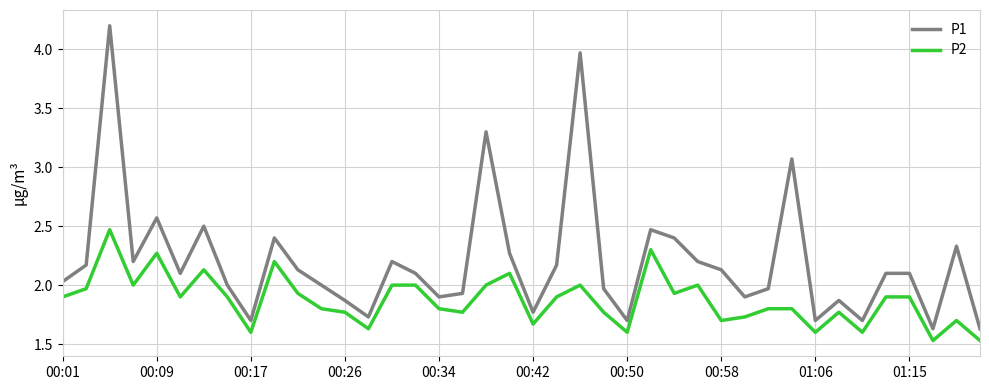

Which series has the largest total across all categories?

P1